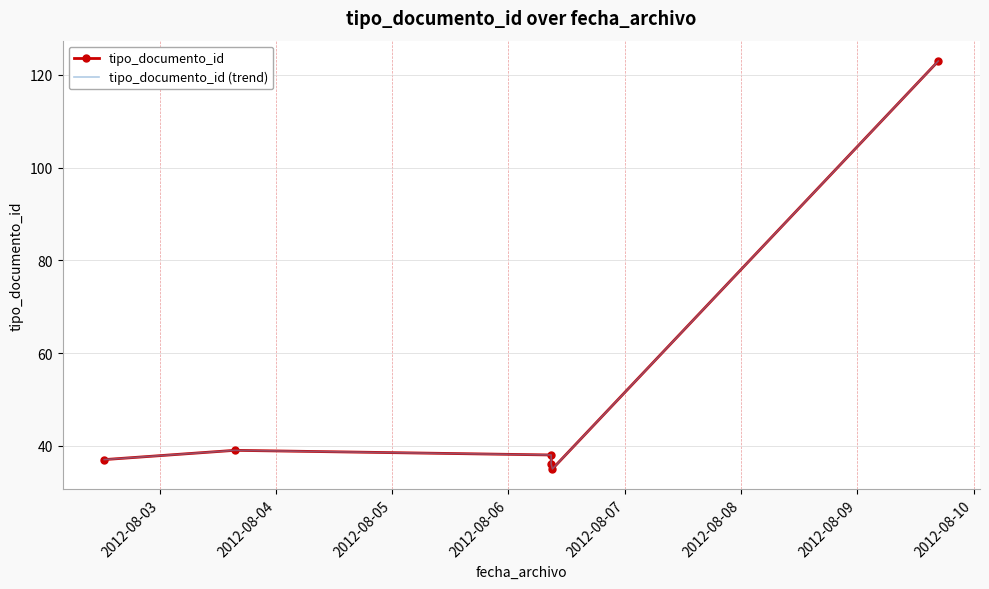

What is the value of the tipo_documento_id (trend) point at the 2nd from the left?

39